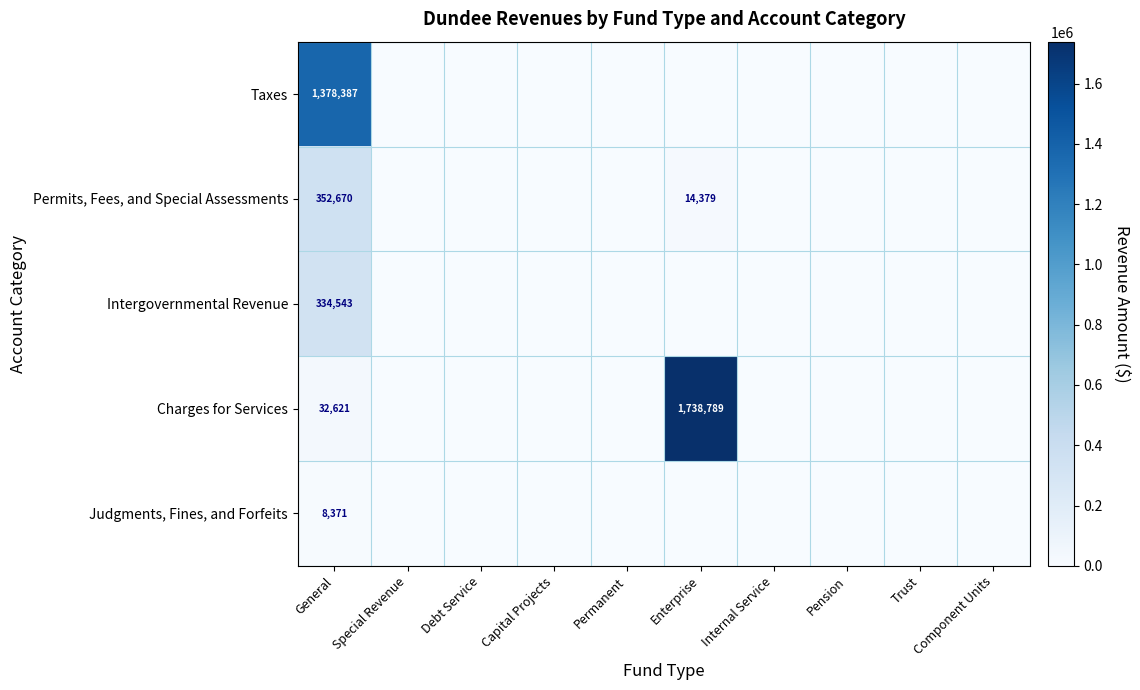

What is the maximum value shown in the chart?

1738789